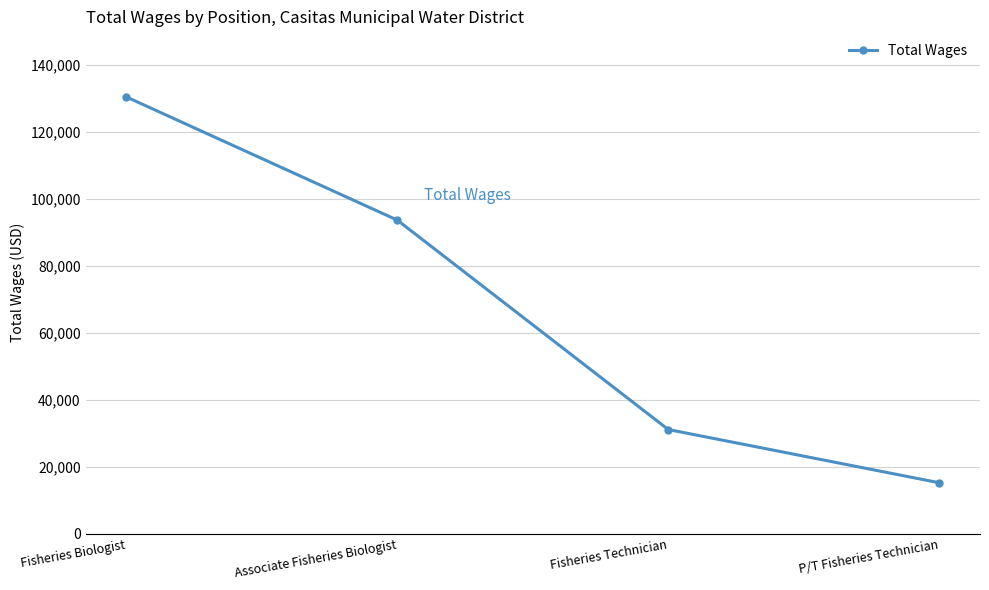

What is the difference between the second highest and second lowest values?

62527